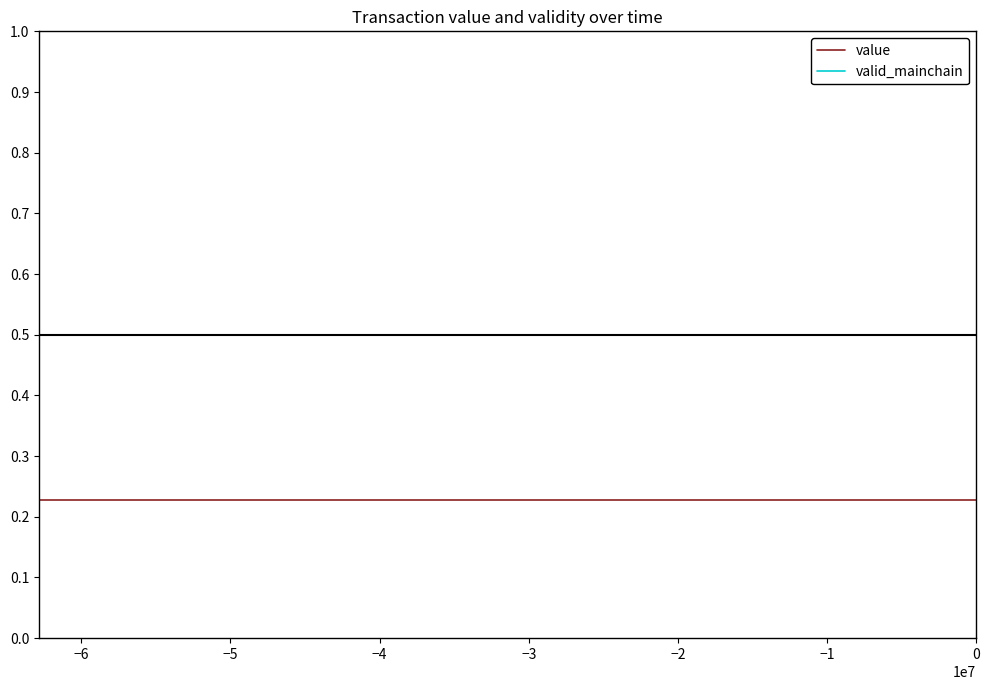

List the series in order of their peak value, lowest first.

value, valid_mainchain